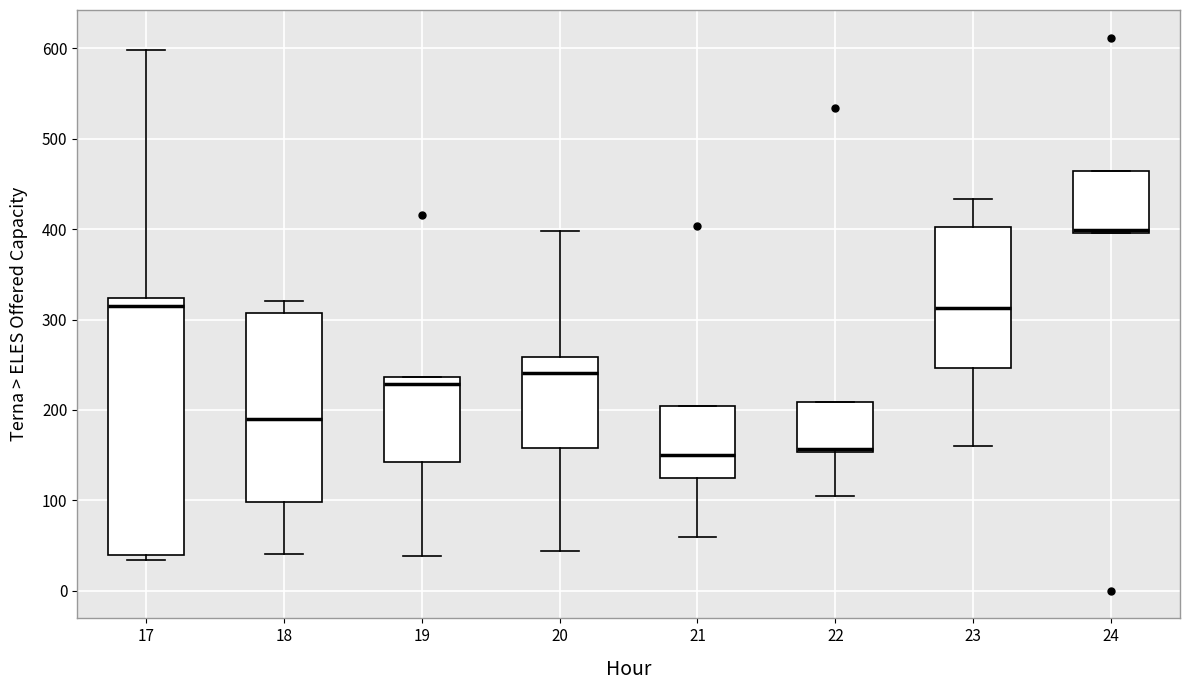

Reading left to right, read every box against the y-axis: the position of its median line, the range the box covers, and the ends of its whiskers. The values are not printed on the chart, so give them approximately, as read against the axis.

17: median 320 (just below the box's upper edge), box 40 to 320, whiskers 30 to 600
18: median 190, box 100 to 310, whiskers 40 to 320
19: median 230, box 140 to 240, whiskers 40 to 240
20: median 240, box 160 to 260, whiskers 40 to 400
21: median 150, box 130 to 200, whiskers 60 to 200
22: median 160, box 150 to 210, whiskers 110 to 210
23: median 310, box 250 to 400, whiskers 160 to 430
24: median 400, box 400 to 460, whiskers 400 to 460